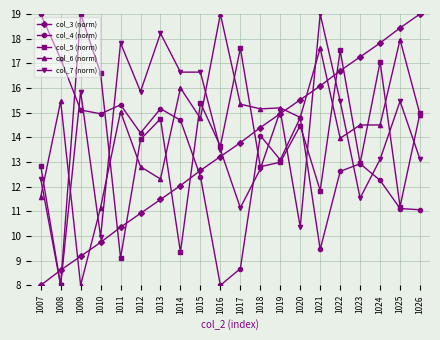

What are all the series names shown in the legend?

col_3 (norm), col_4 (norm), col_5 (norm), col_6 (norm), col_7 (norm)